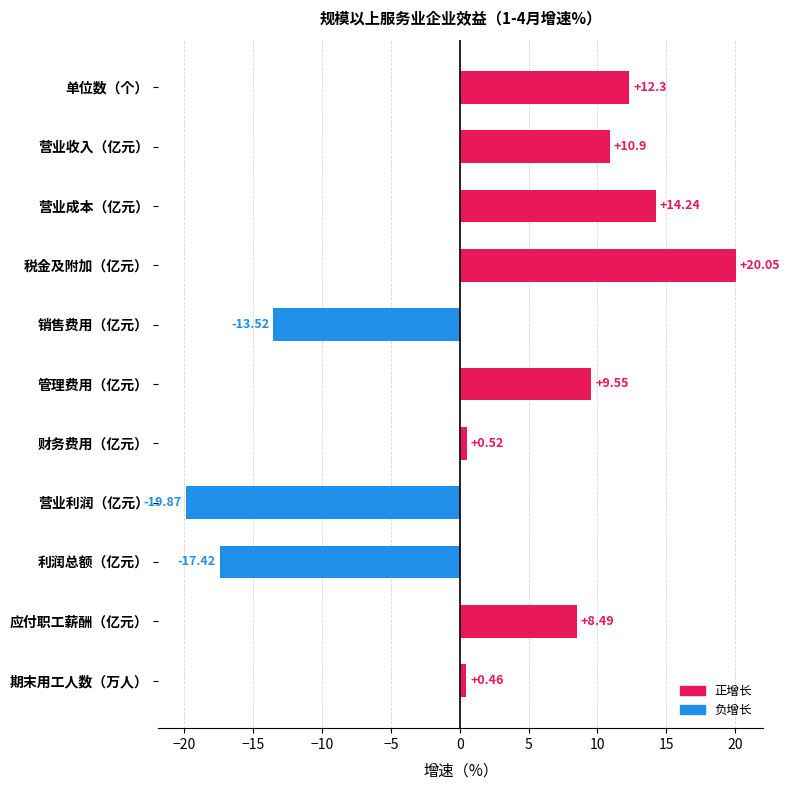

List the labels in order of value, smallest first.

营业利润（亿元）, 利润总额（亿元）, 销售费用（亿元）, 期末用工人数（万人）, 财务费用（亿元）, 应付职工薪酬（亿元）, 管理费用（亿元）, 营业收入（亿元）, 单位数（个）, 营业成本（亿元）, 税金及附加（亿元）